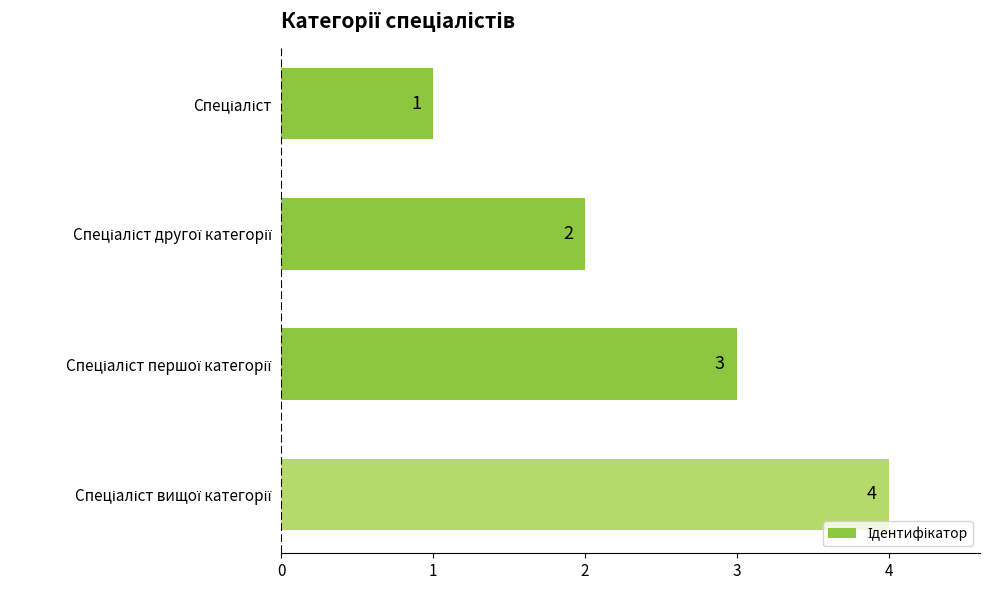

What is the greatest value displayed?

4